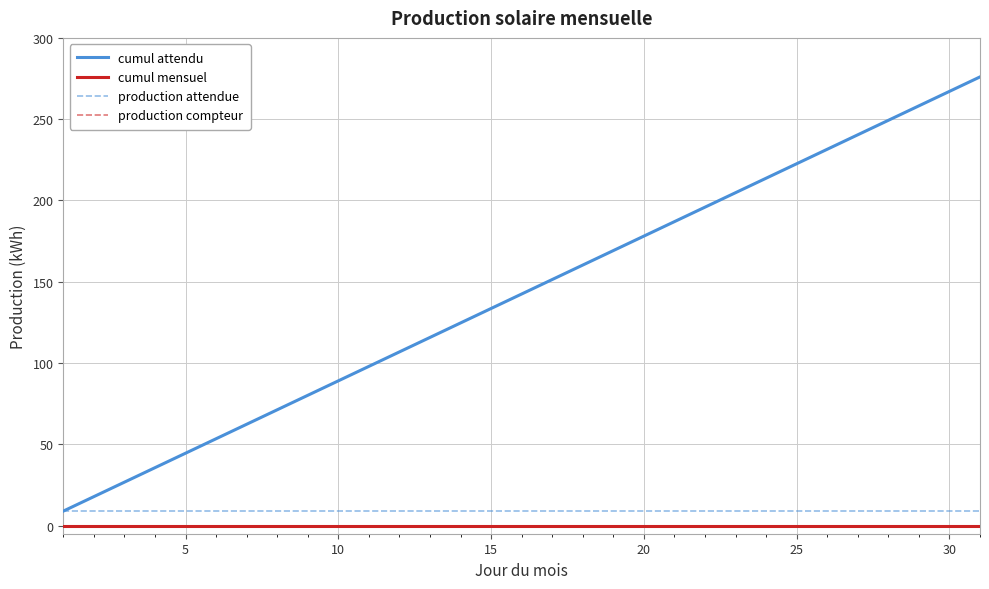

True or false: production attendue has more than 2 points higher than both neighbors.

False